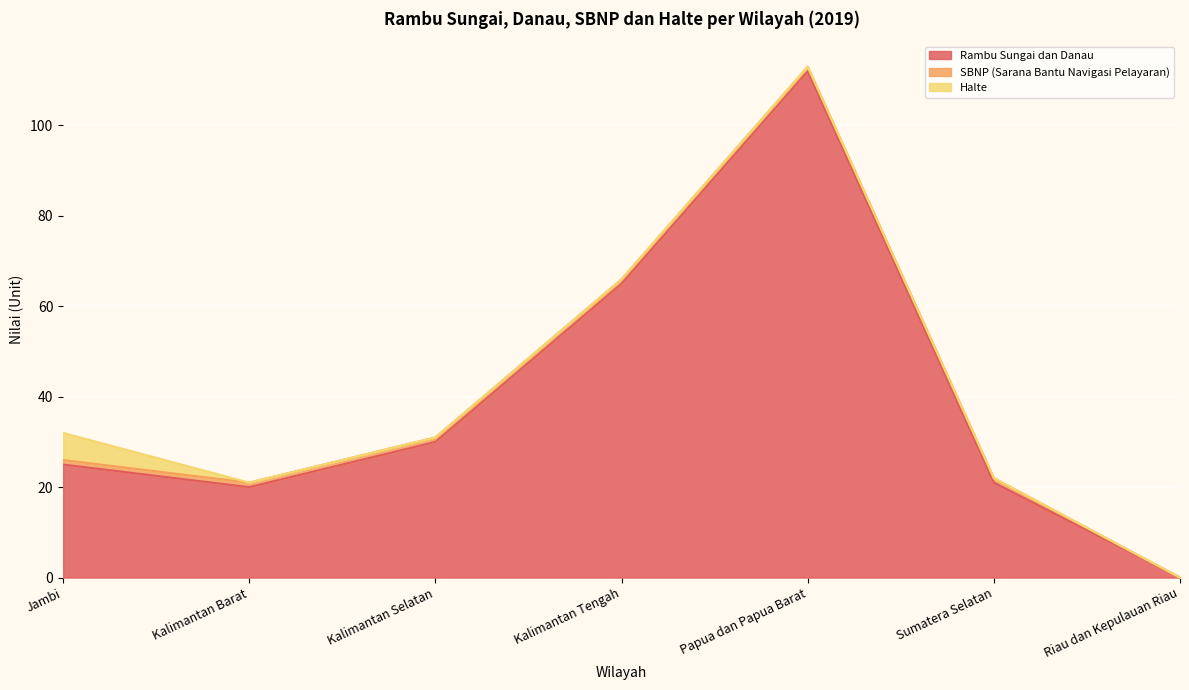

Which series has the largest total across all categories?

Rambu Sungai dan Danau